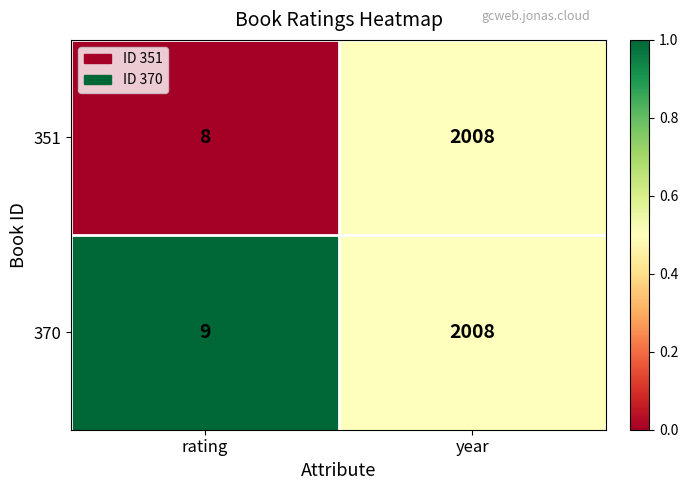

How many series are shown in this chart?

2